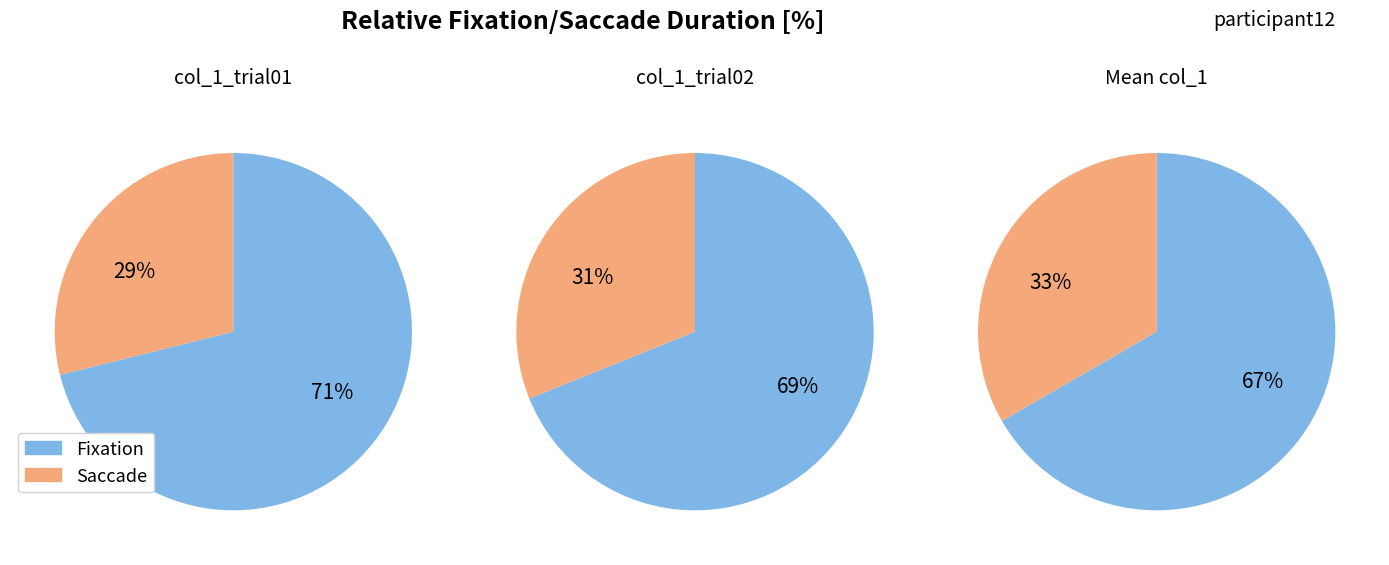

Which series has the widest spread of values?

trial01